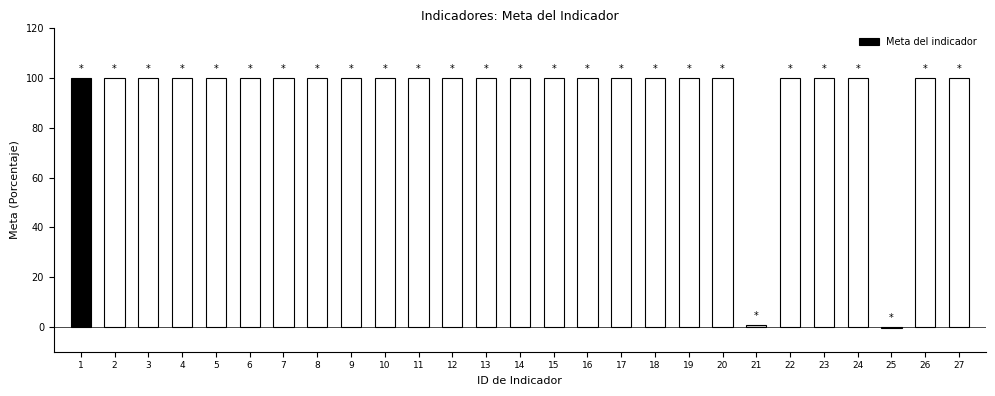

At which label is the value closest to 49?

21